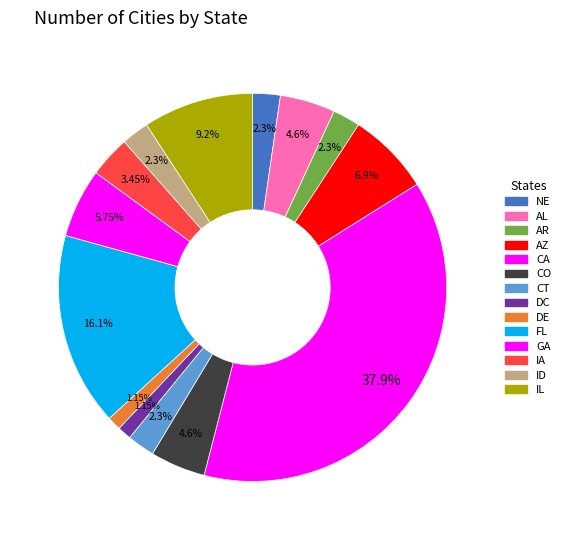

To the nearest percent, what portion does NE represent?

2%